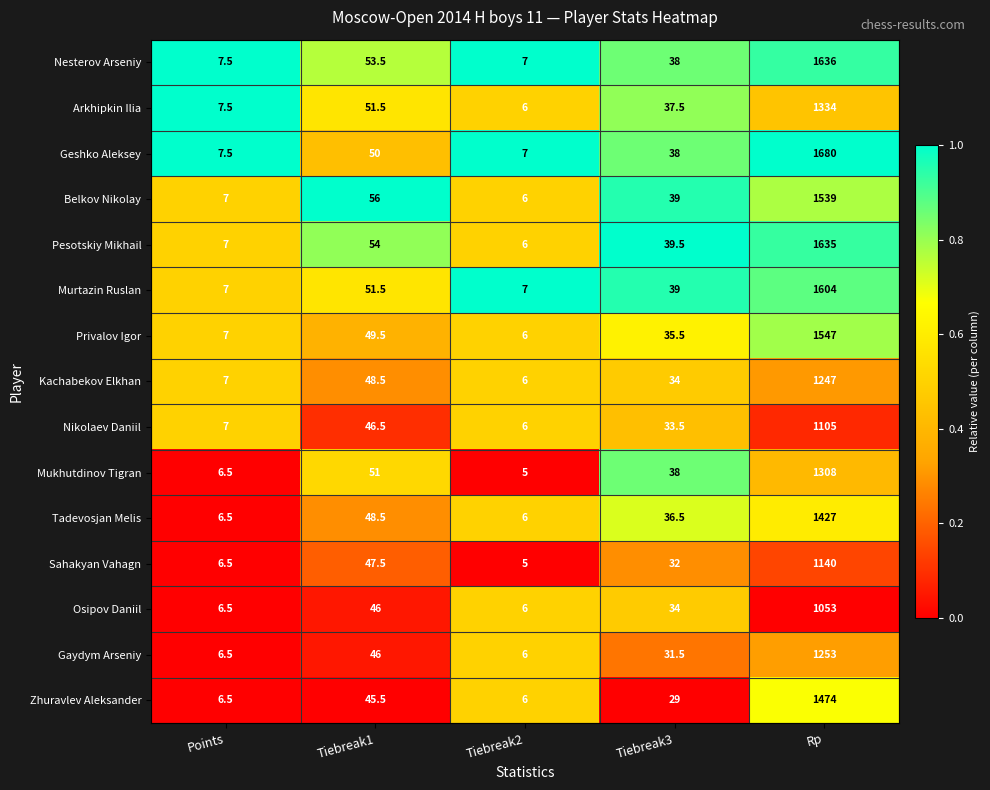

At which label does Arkhipkin Ilia reach its minimum?

Tiebreak2